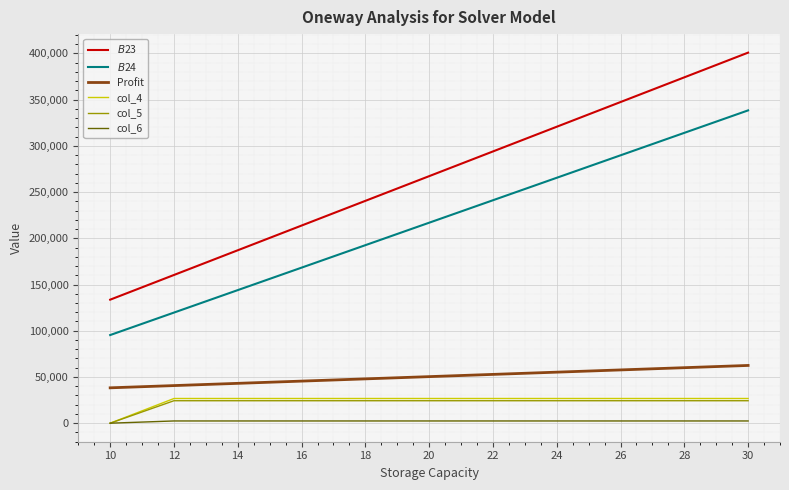

Which series has the widest spread of values?

$B$23